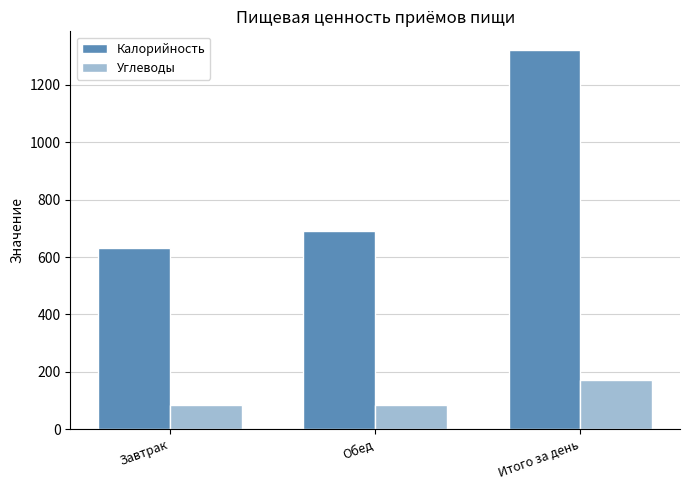

Reading left to right, transcribe all the data shown in this chart.

Калорийность: Завтрак=631	Обед=690	Итого за день=1321
Углеводы: Завтрак=85	Обед=85	Итого за день=170